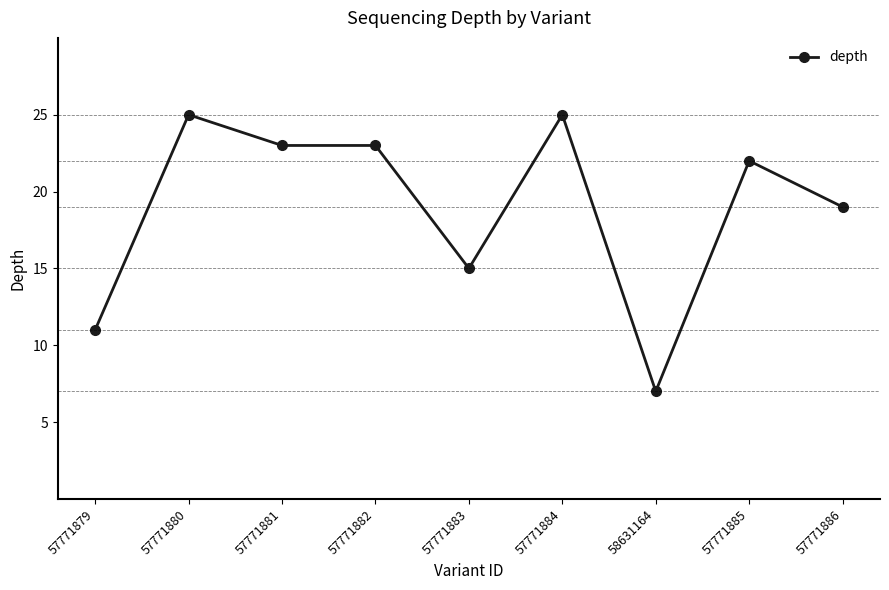

Where is the data nearest to the value 16?

57771883